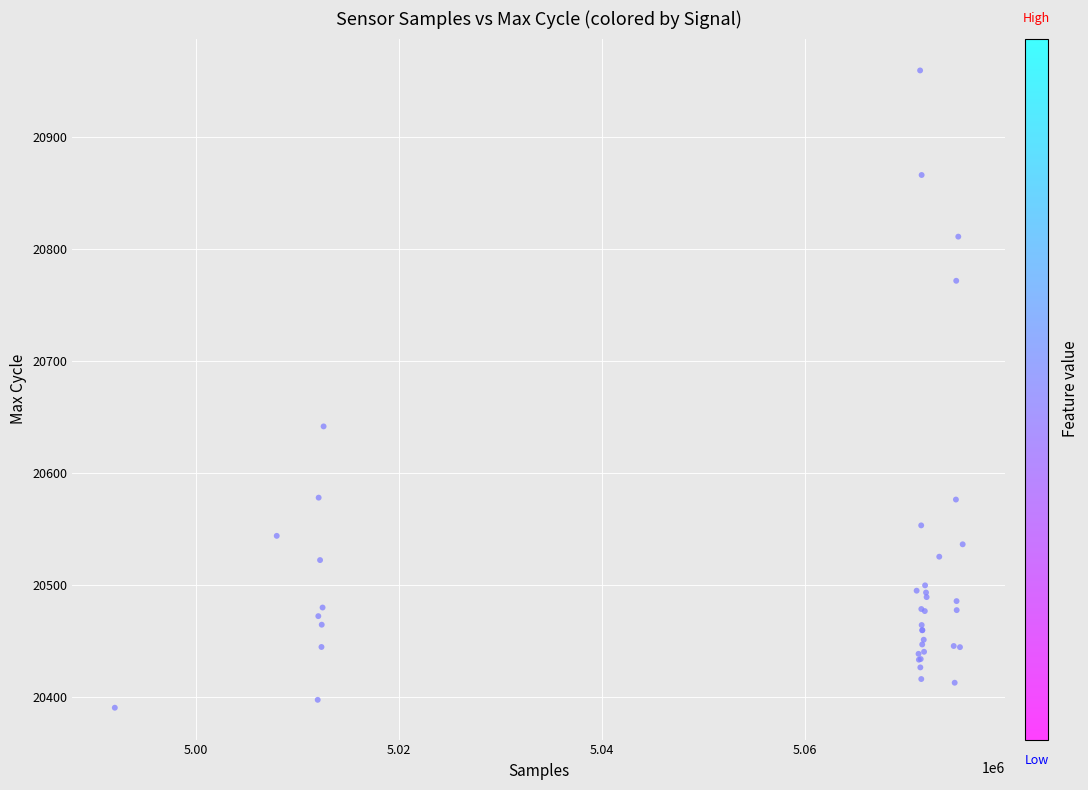

What Y value in the scatter plot is closest to 20674?

20641.3